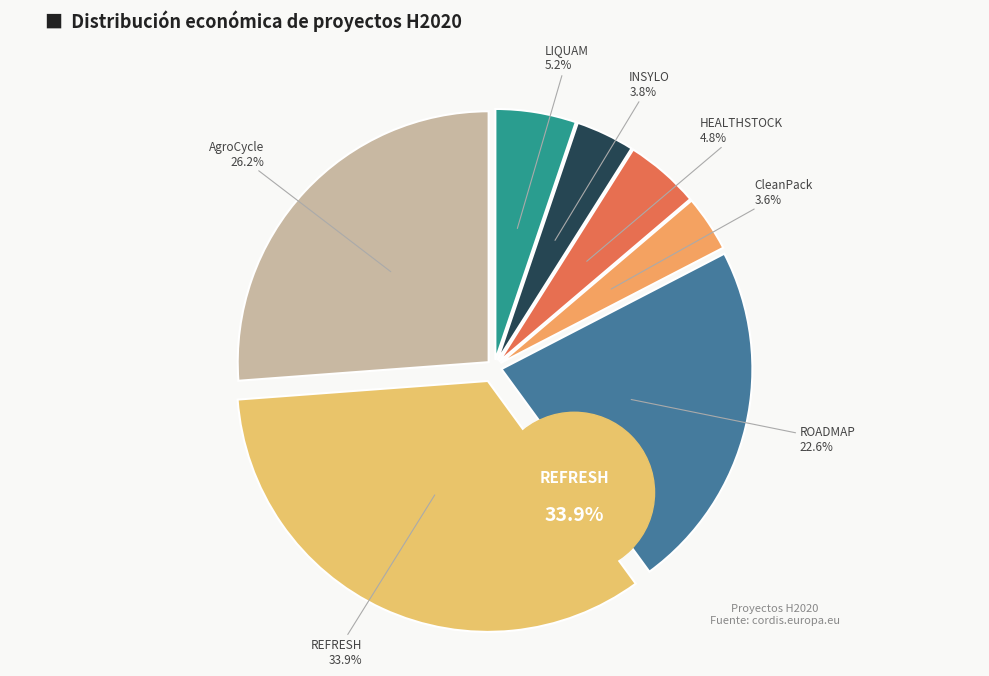

Rank the categories by value from highest to lowest.

REFRESH, AgroCycle, ROADMAP, LIQUAM, HEALTHSTOCK, INSYLO, CleanPack